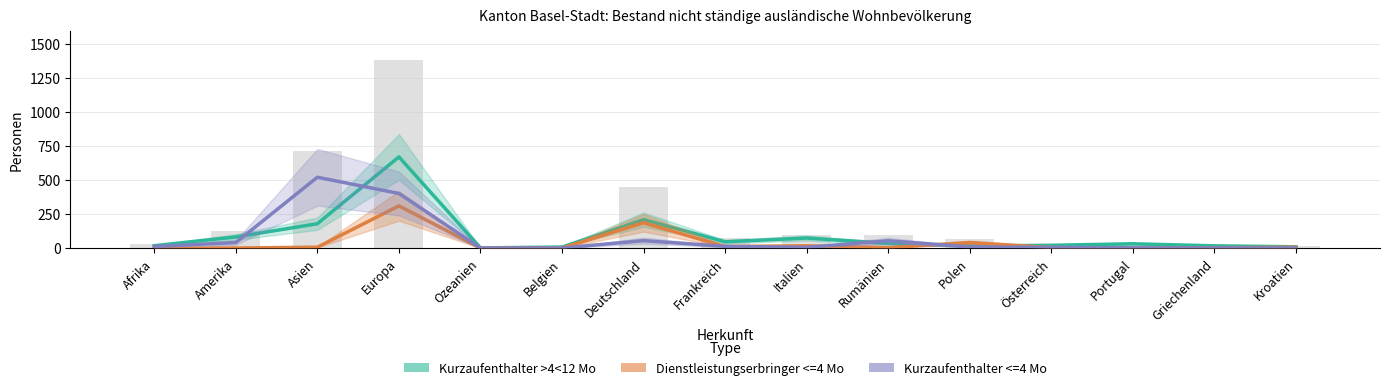

What is the difference between the maximum and minimum values in the Kurzaufenthalter >4<12 Mo series?

667